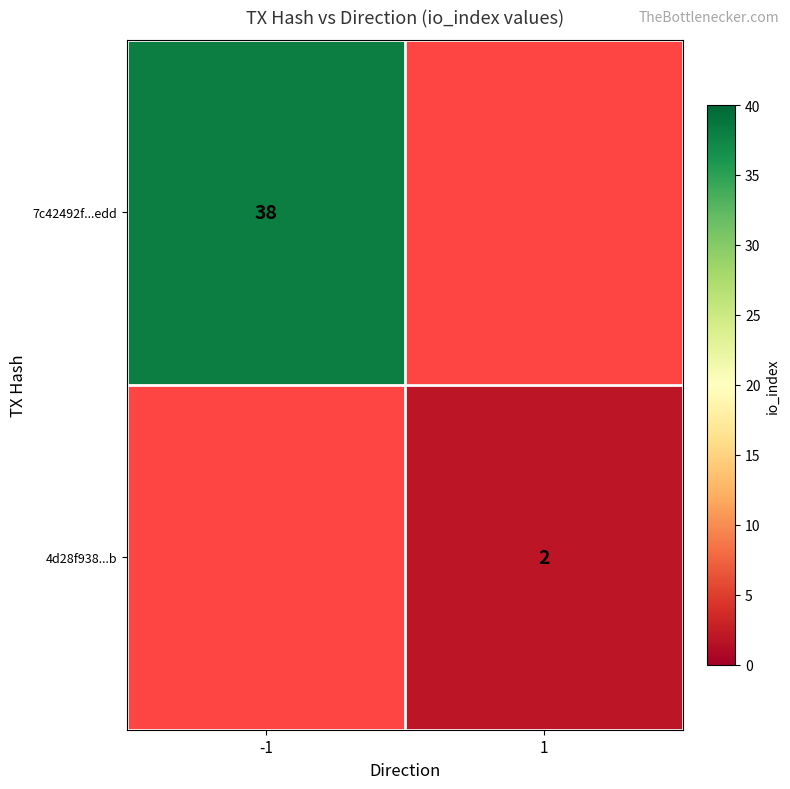

At how many categories does at least one series exceed 27?

1